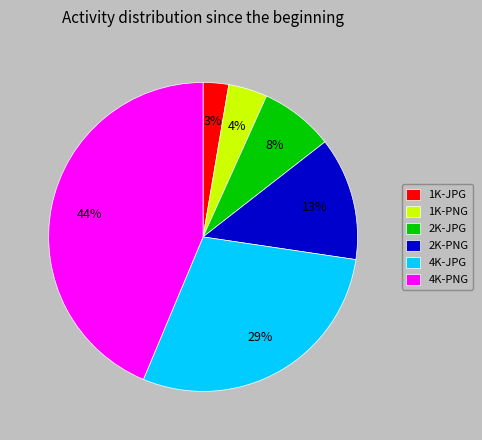

True or false: 4K-JPG accounts for 22% of the total.

False